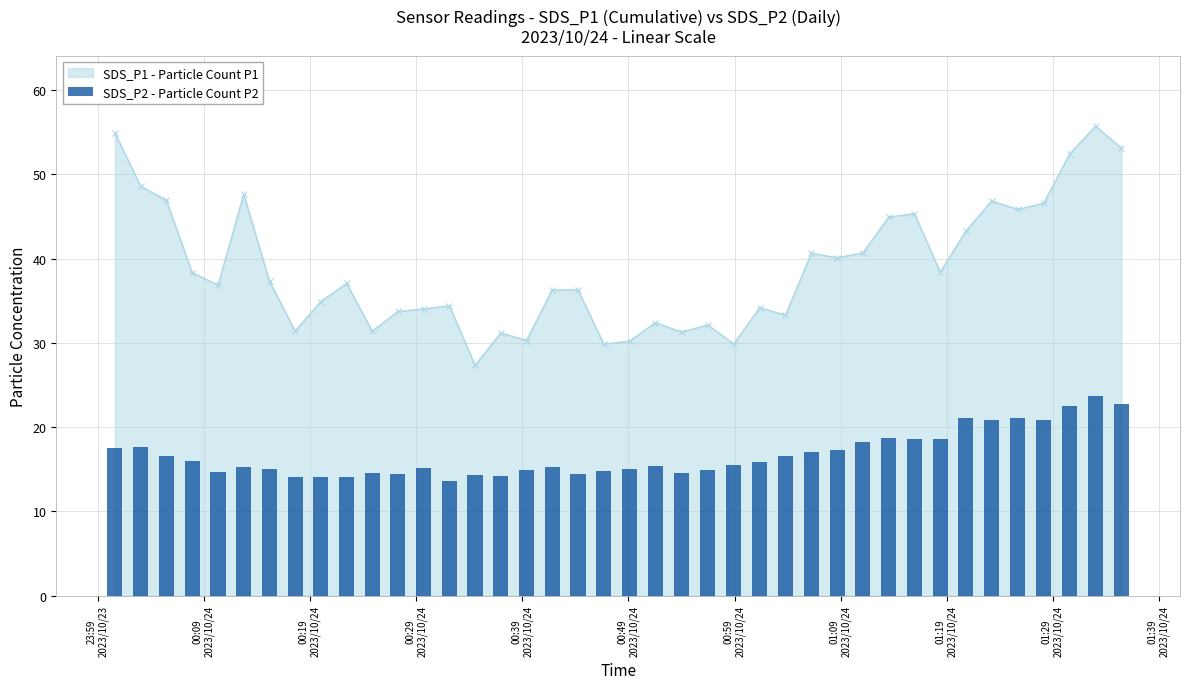

What is the value of the SDS_P1 - Particle Count P1 point at the 1st from the left?

54.9